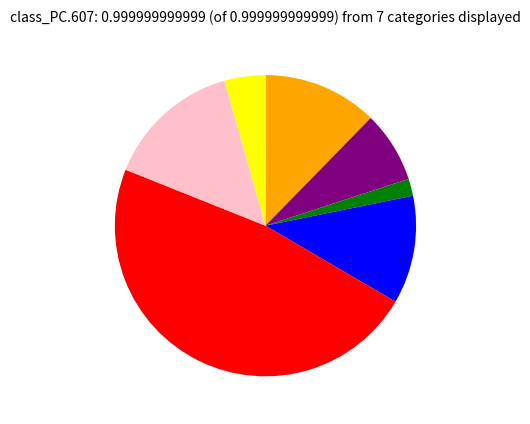

Does any single category account for the majority?

No